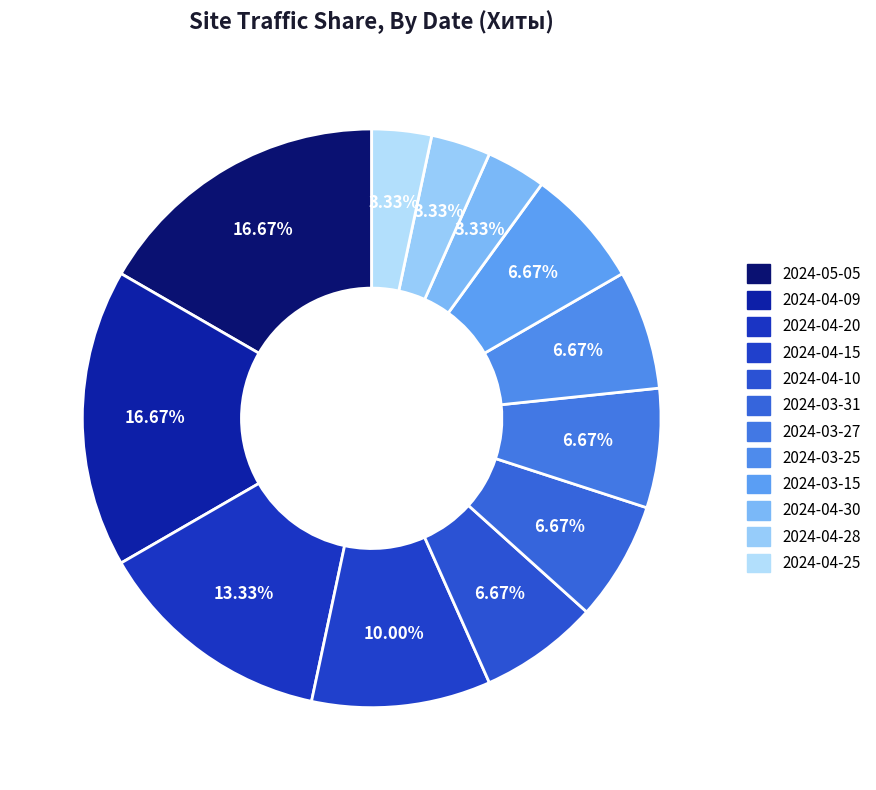

How many slices are in this pie chart?

12